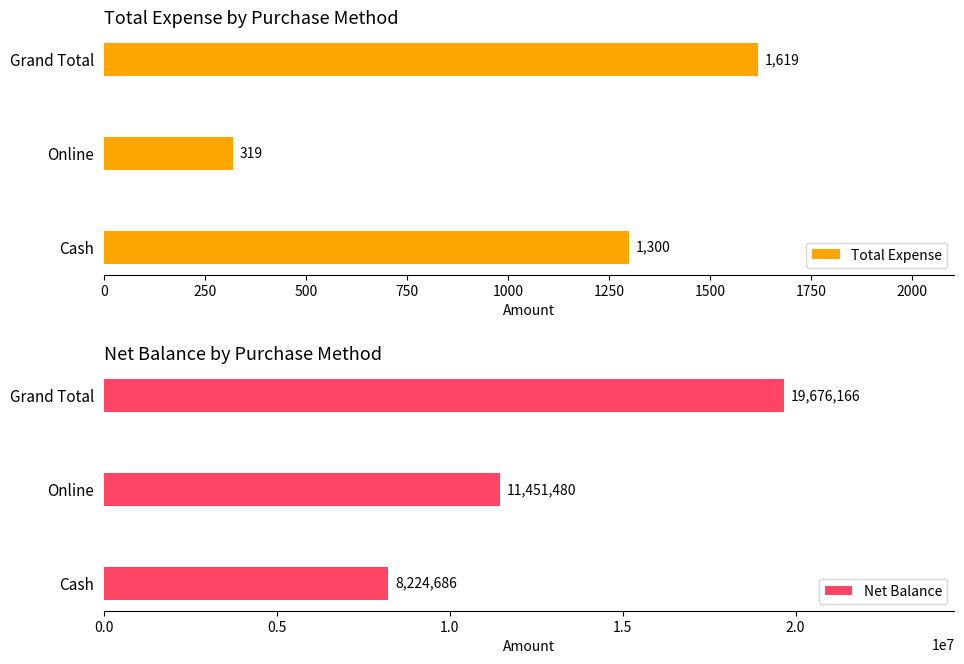

What is the greatest value displayed?

19676166